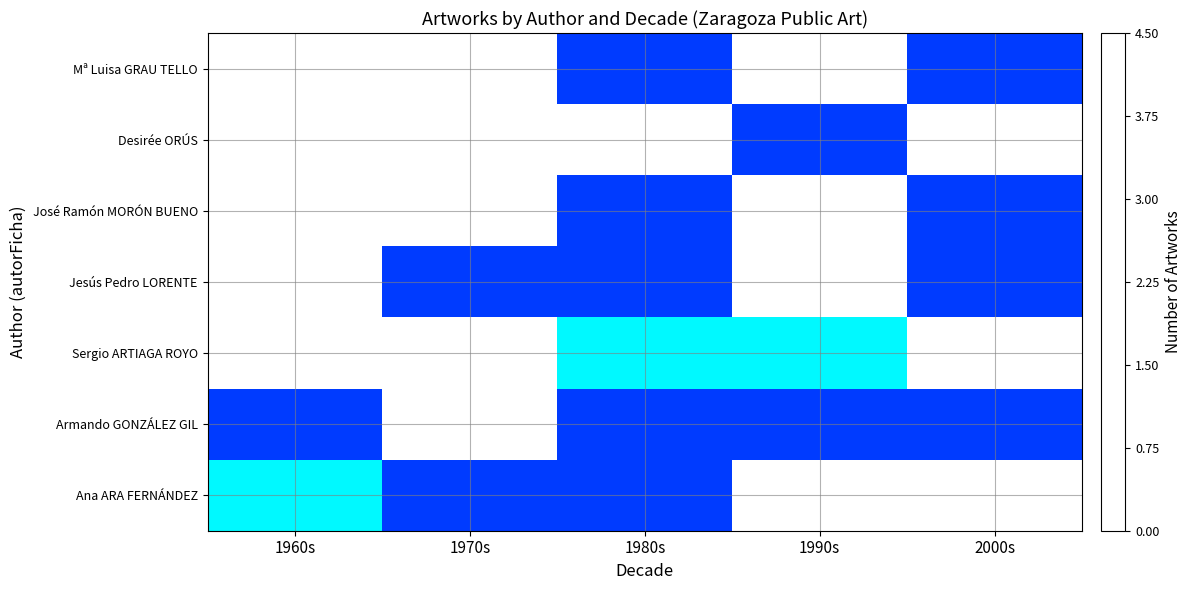

List the series in order of their peak value, lowest first.

Desirée ORÚS, Jesús Pedro LORENTE, Sergio ARTIAGA ROYO, Armando GONZÁLEZ GIL, Ana ARA FERNÁNDEZ, Mª Luisa GRAU TELLO, José Ramón MORÓN BUENO